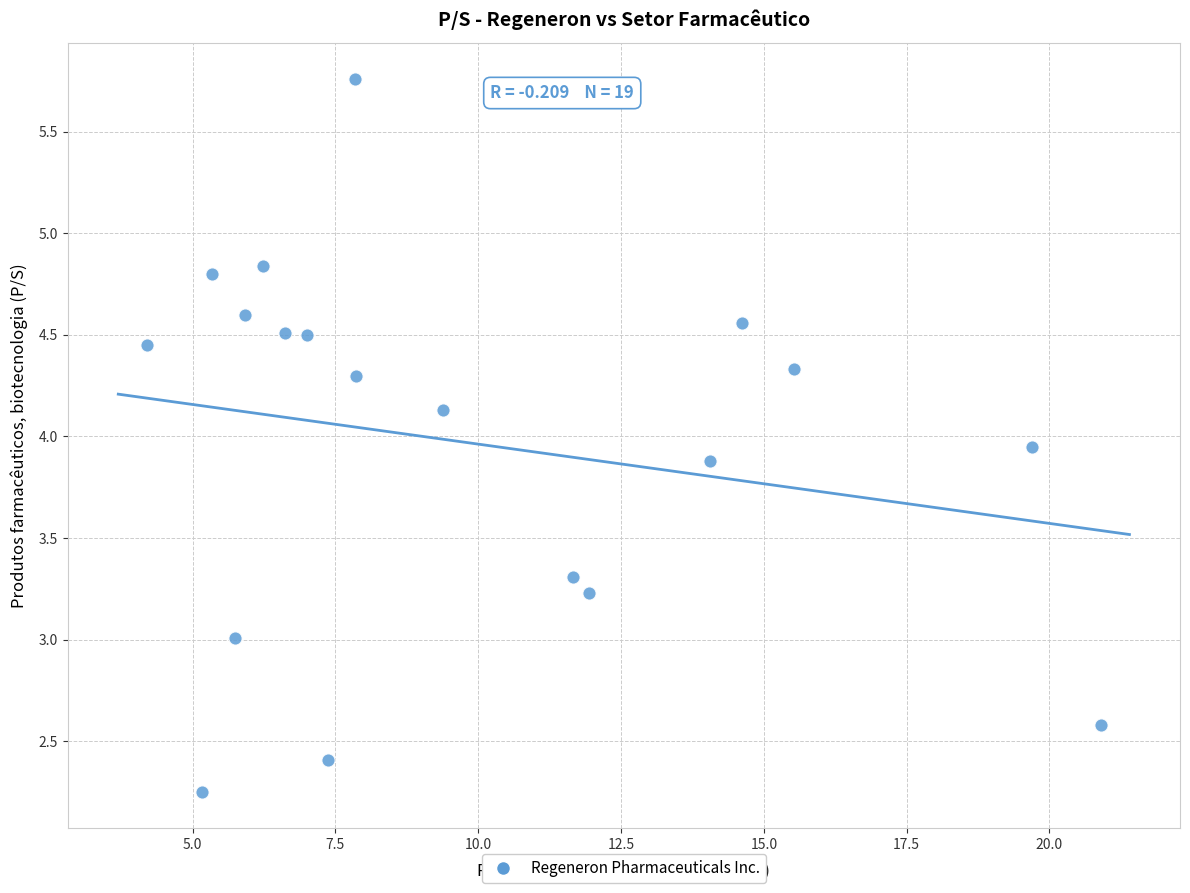

What is the range of X values (max minus min)?

16.7